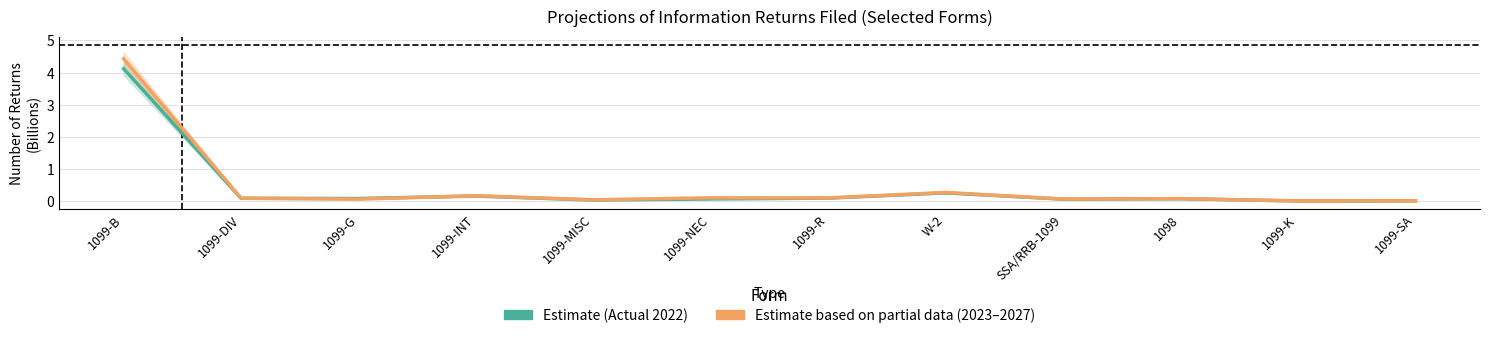

What is the approximate value of Estimate based on partial data (Projected) at 1099-INT?

0.2